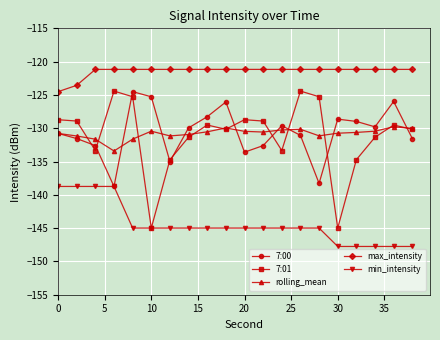

Which series has the widest spread of values?

7:01